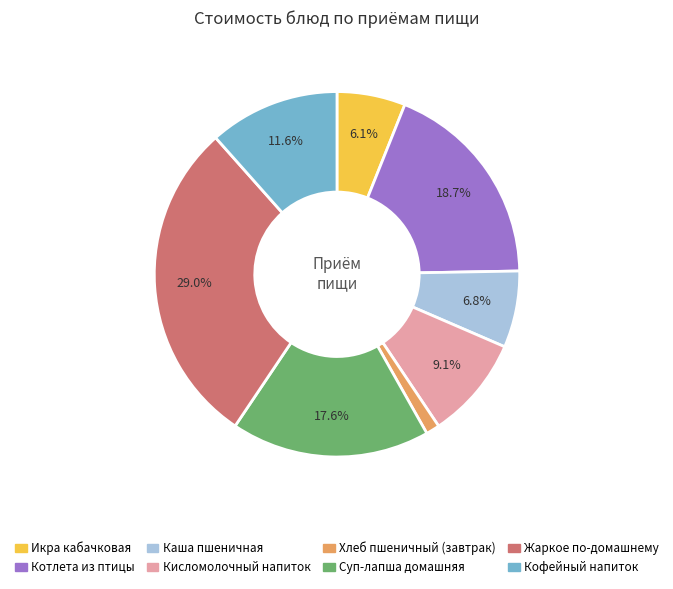

To the nearest percent, what is the combined percentage of Жаркое по-домашнему and Икра кабачковая?

35%